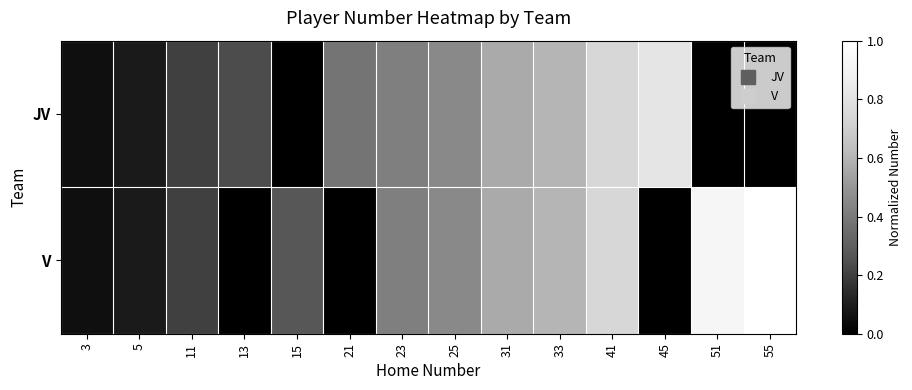

How many distinct data groups are displayed?

2